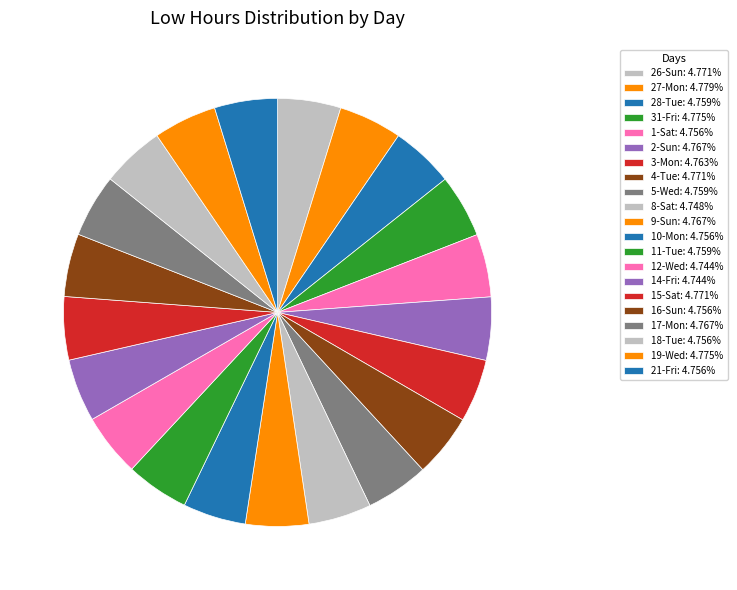

Count the number of slices in the pie.

21